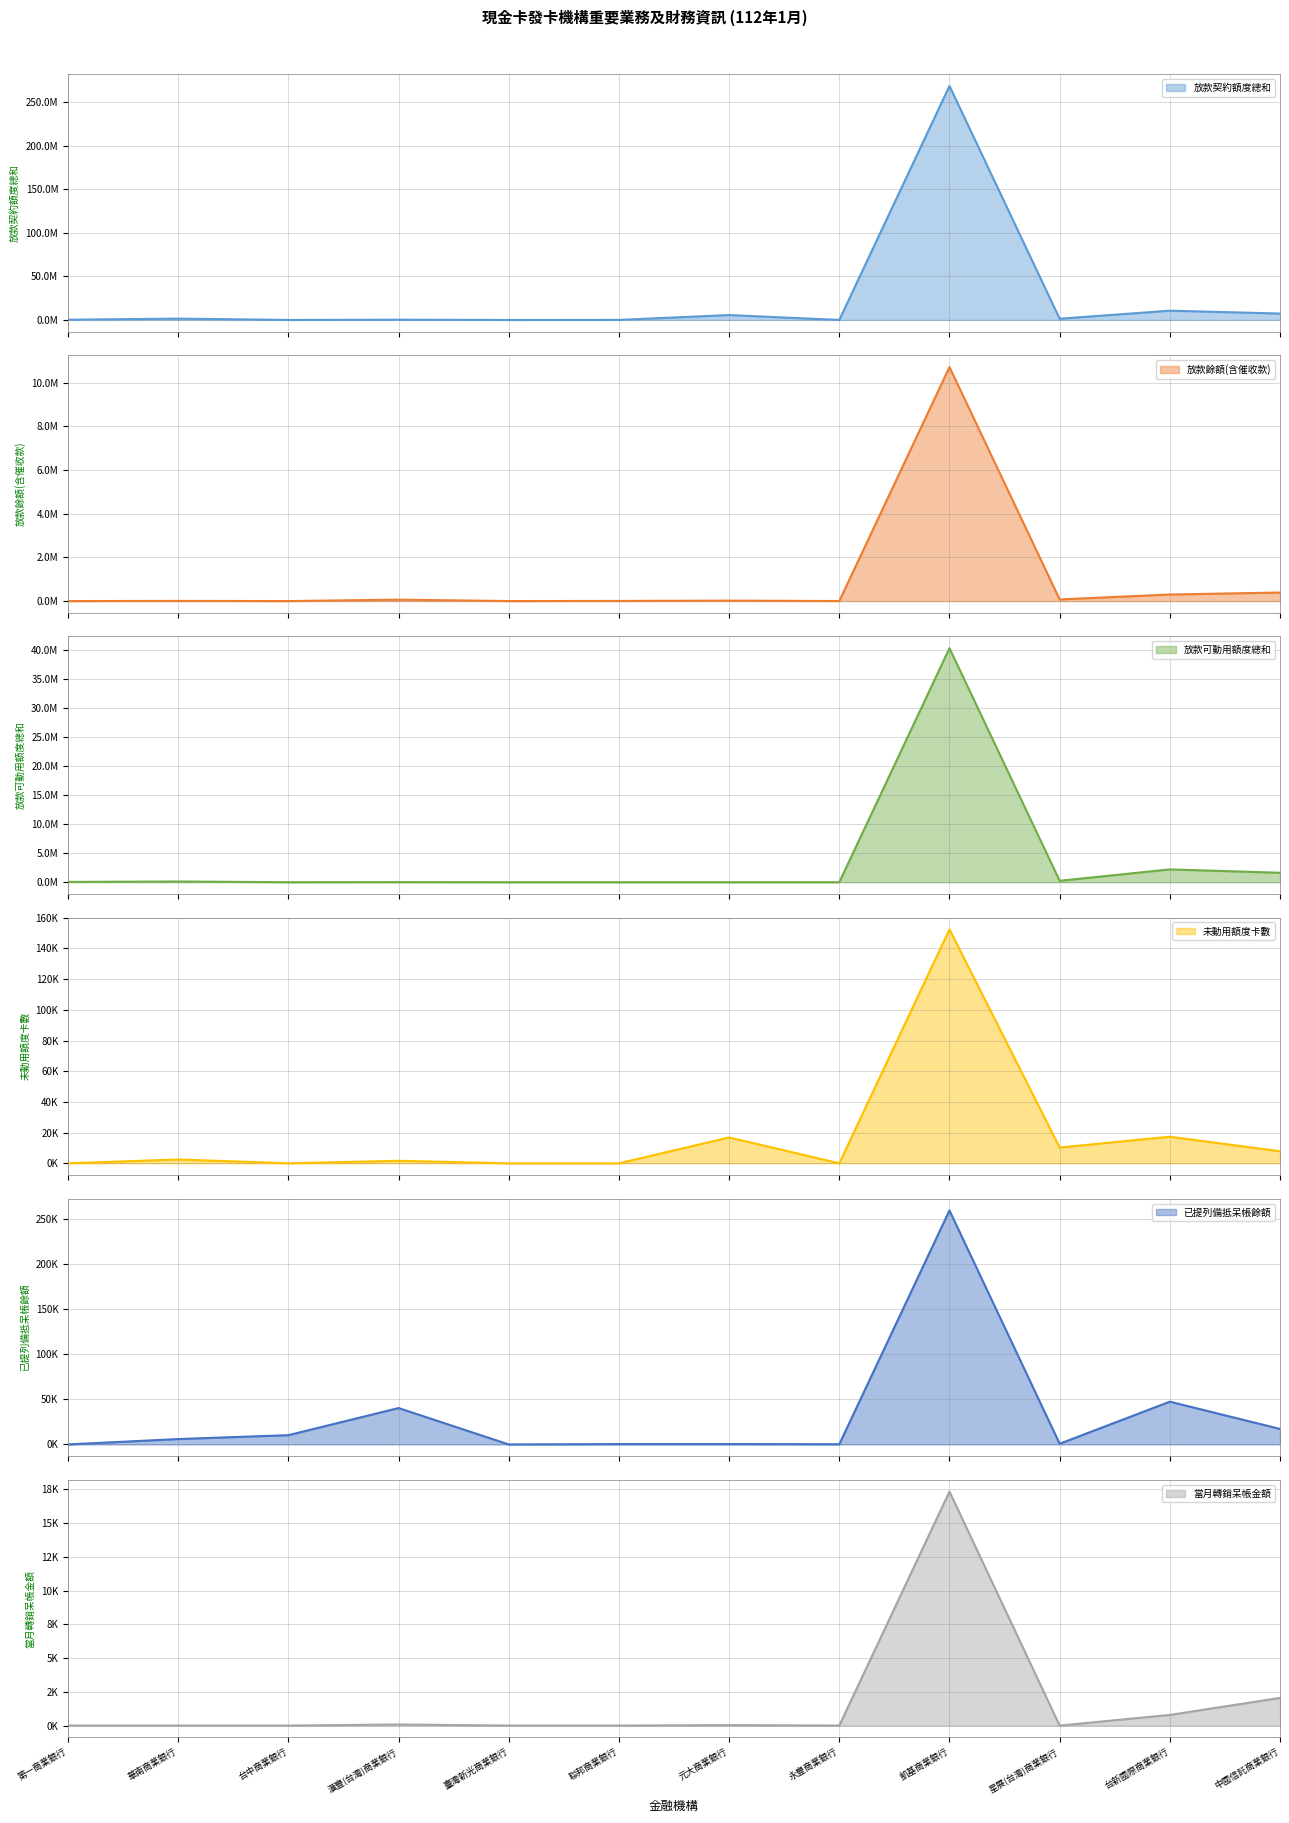

Reading right to left, list all the values displayed in this chart.

放款契約額度總和: 7367610	10640830	1407486	268874744	5084	5599800	54883	297	292272	2209	1523120	296803
放款餘額(含催收款): 392157	300004	75803	10723710	1944	20329	6421	297	65732	0	7567	164
放款可動用額度總和: 1626903	2207510	244169	40382337	0	0	2600	0	16572	0	120154	52916
未動用額度卡數: 7859	17338	10292	152503	0	16863	0	0	1651	19	2509	0
已提列備抵呆帳餘額: 17173	47364	778	259159	255	431	409	0	40309	10269	5961	18
當月轉銷呆帳金額: 2049	788	0	17343	1	34	0	0	80	0	0	0